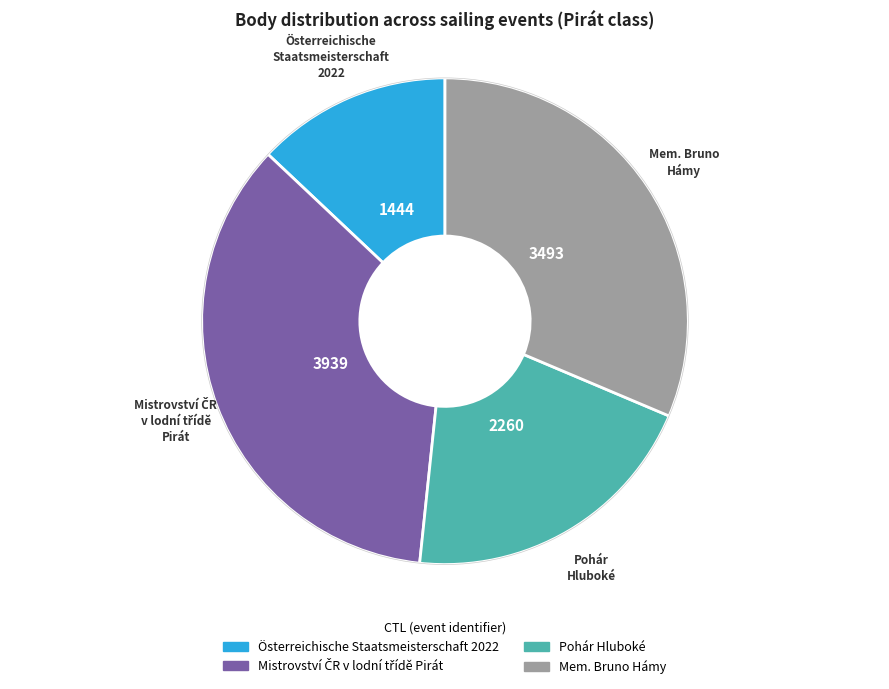

Is there any slice that represents more than half of the pie?

No